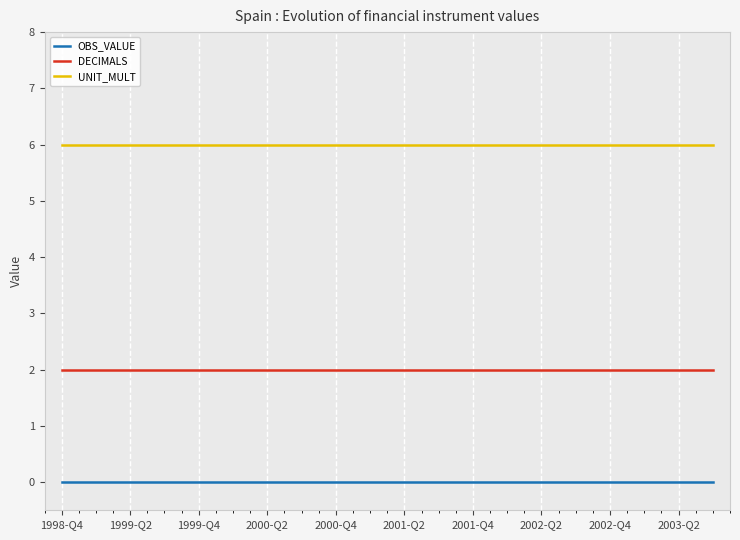

Does the chart have visible grid lines?

Yes